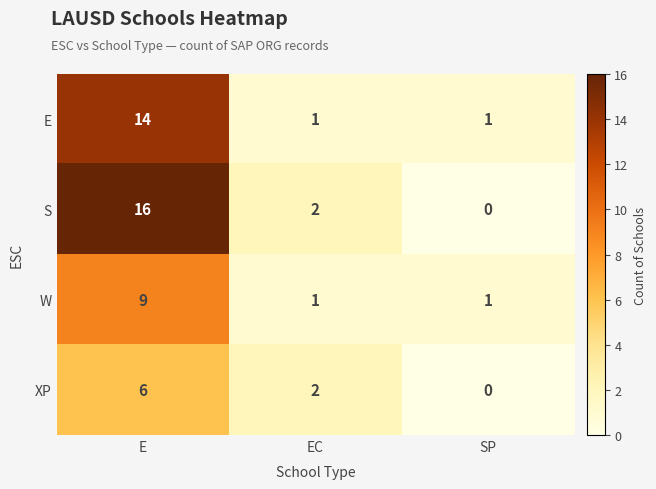

List the series in order of their peak value, lowest first.

XP, W, E, S